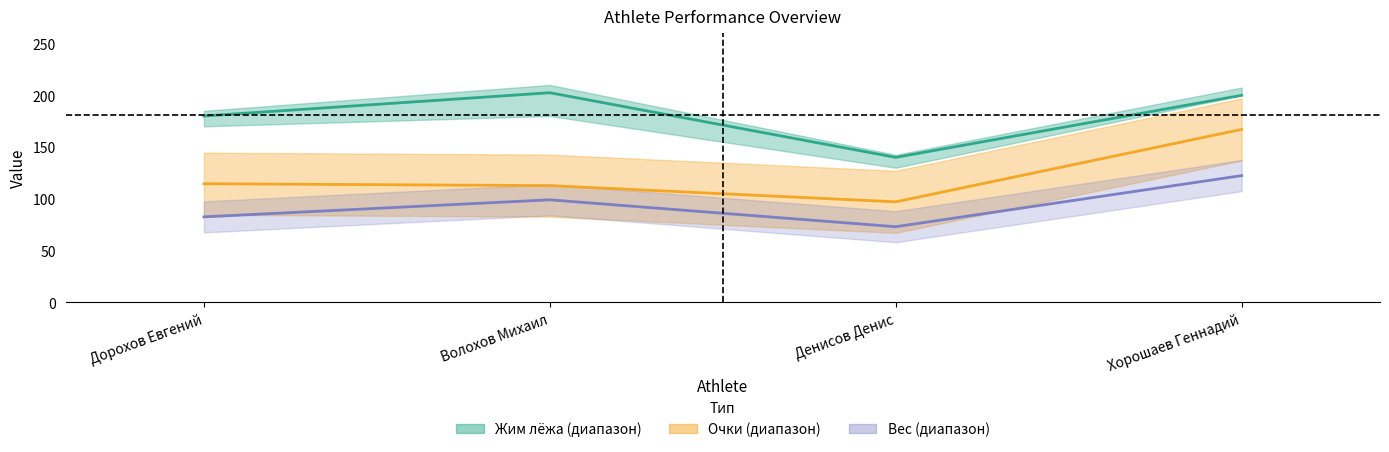

Reading right to left, transcribe all the data shown in this chart.

Жим лёжа 2: Хорошаев Геннадий=200.0	Денисов Денис=140.0	Волохов Михаил=202.5	Дорохов Евгений=180.0
Очки: Хорошаев Геннадий=167.0	Денисов Денис=97.0	Волохов Михаил=112.7	Дорохов Евгений=114.6
Вес: Хорошаев Геннадий=122.4	Денисов Денис=73.0	Волохов Михаил=99.0	Дорохов Евгений=82.5